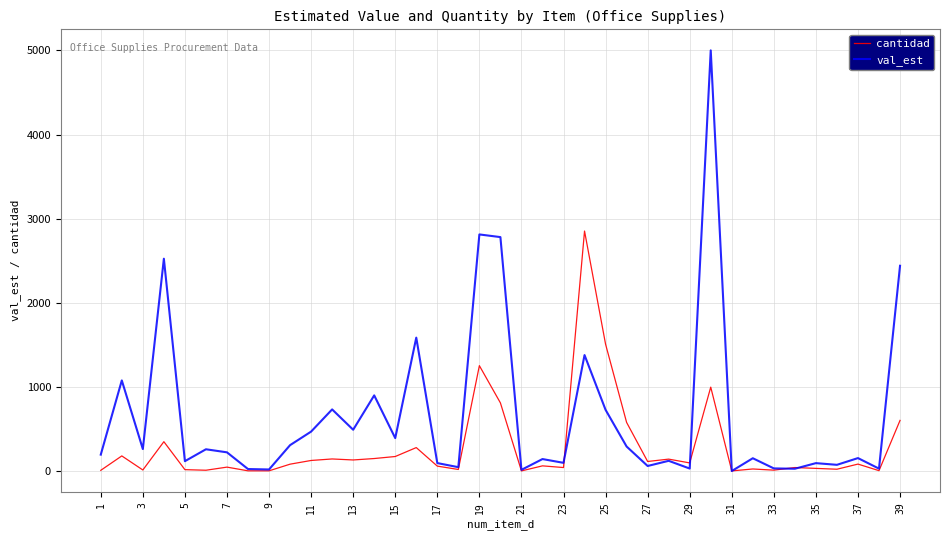

List the series in order of their peak value, highest first.

val_est, cantidad